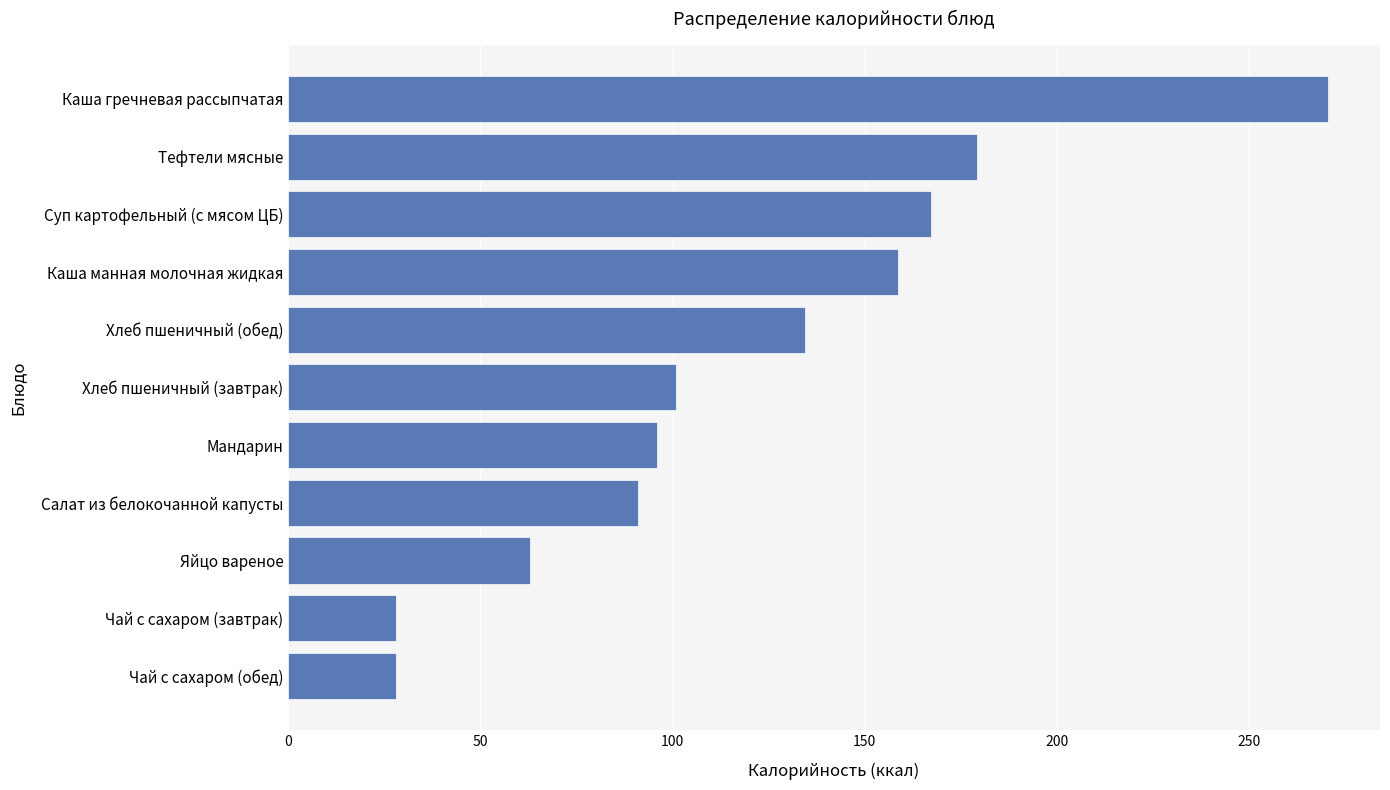

Approximately how many times larger is the value at Каша гречневая рассыпчатая compared to Салат из белокочанной капусты?

3.0